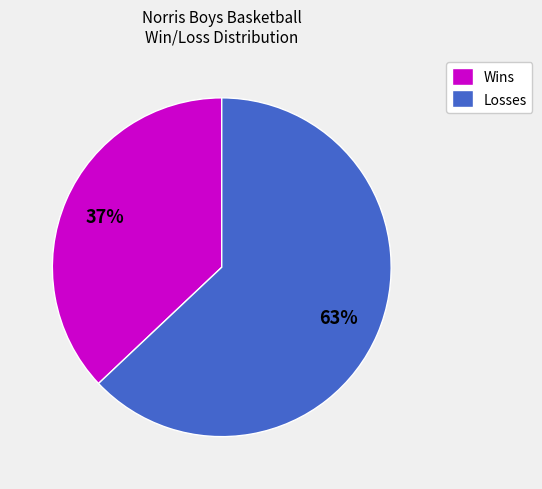

Count the number of slices in the pie.

2